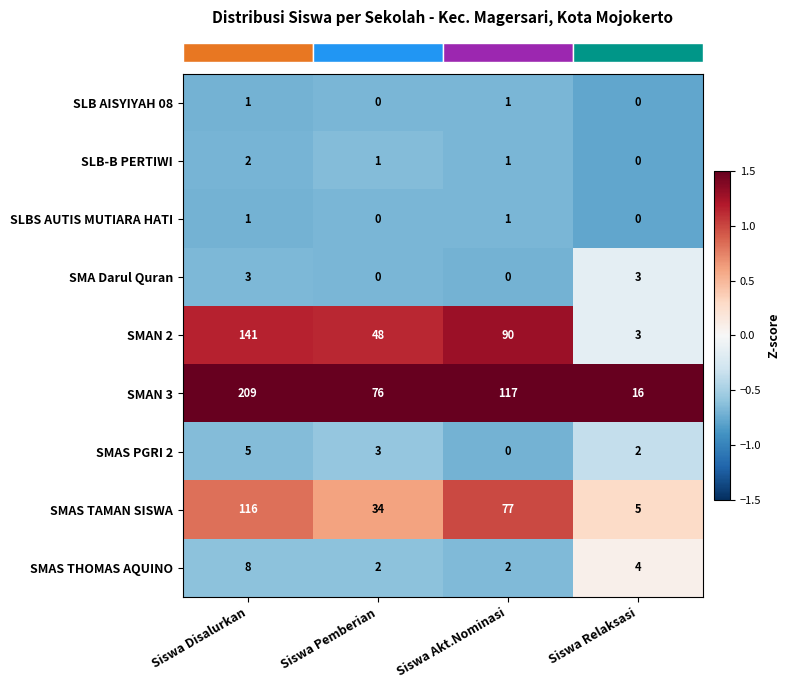

At which label does SMAS THOMAS AQUINO first exceed 4?

Siswa Disalurkan